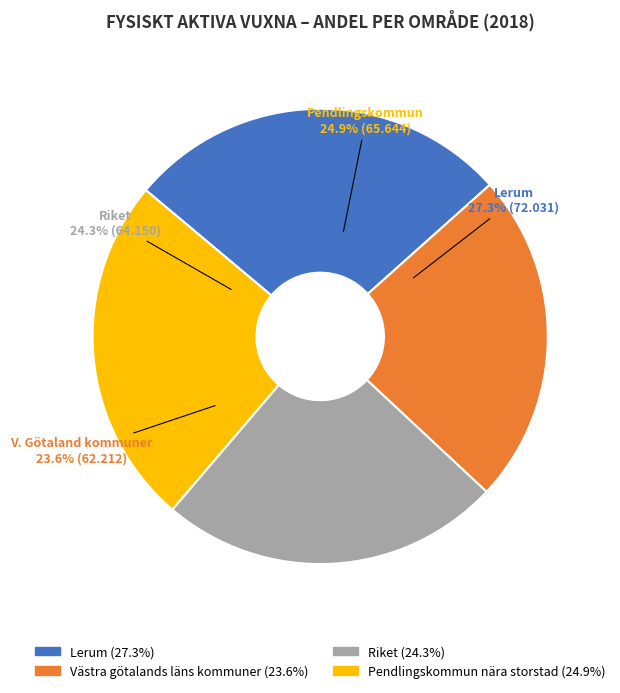

Rank the categories by value from lowest to highest.

Västra götalands läns kommuner, Riket, Pendlingskommun nära storstad, Lerum